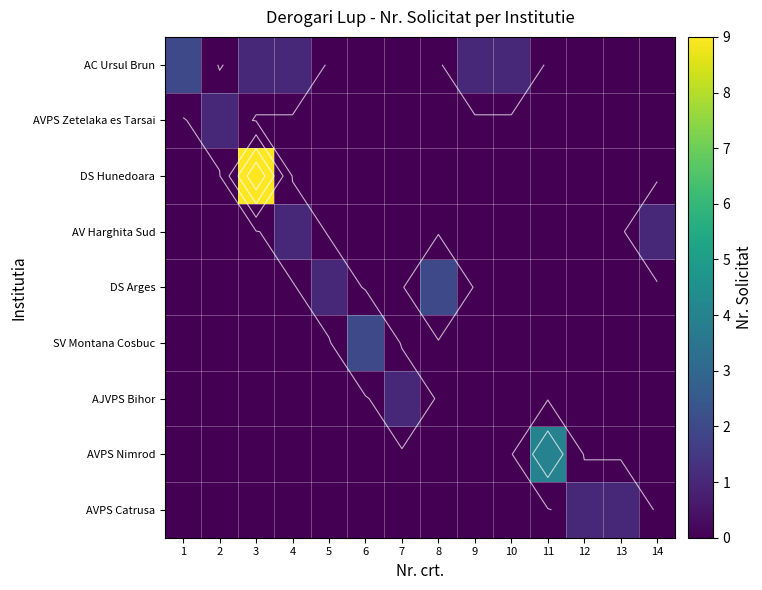

Is it true that SV Montana Cosbuc equals 1 at 6?

False